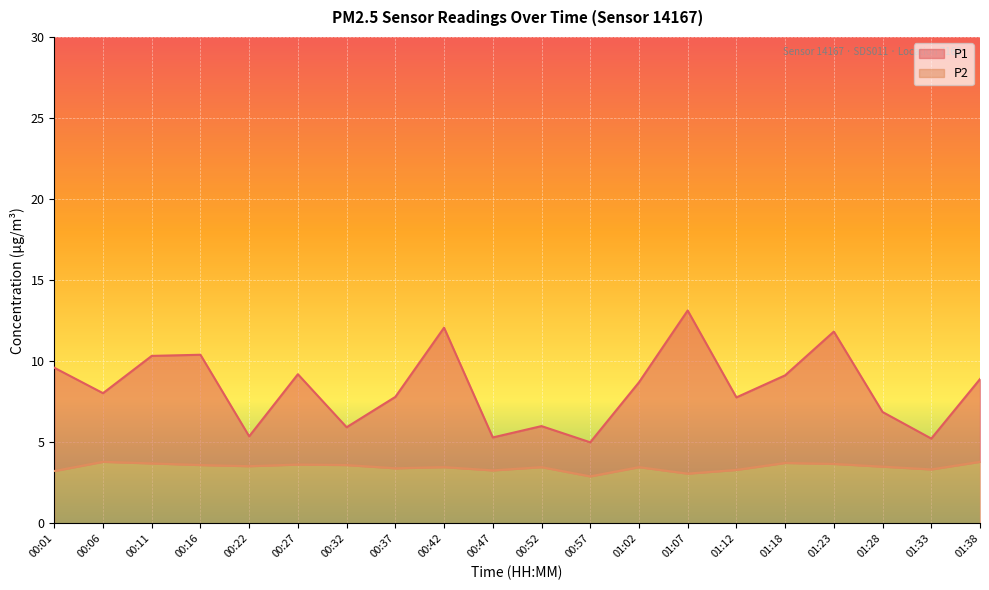

True or false: P2 and P1 cross at least once.

False